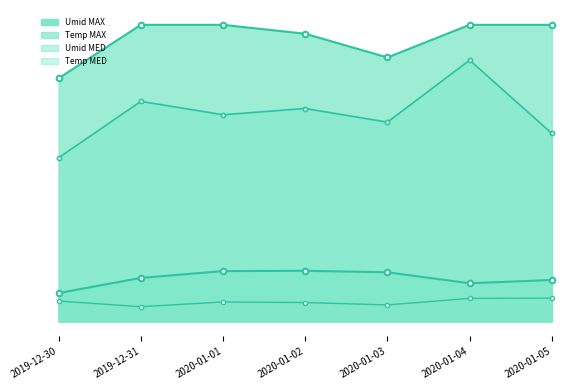

Is the value of Umid MAX line at 2020-01-05 greater than the value of Umid MED line at 2020-01-05?

Yes